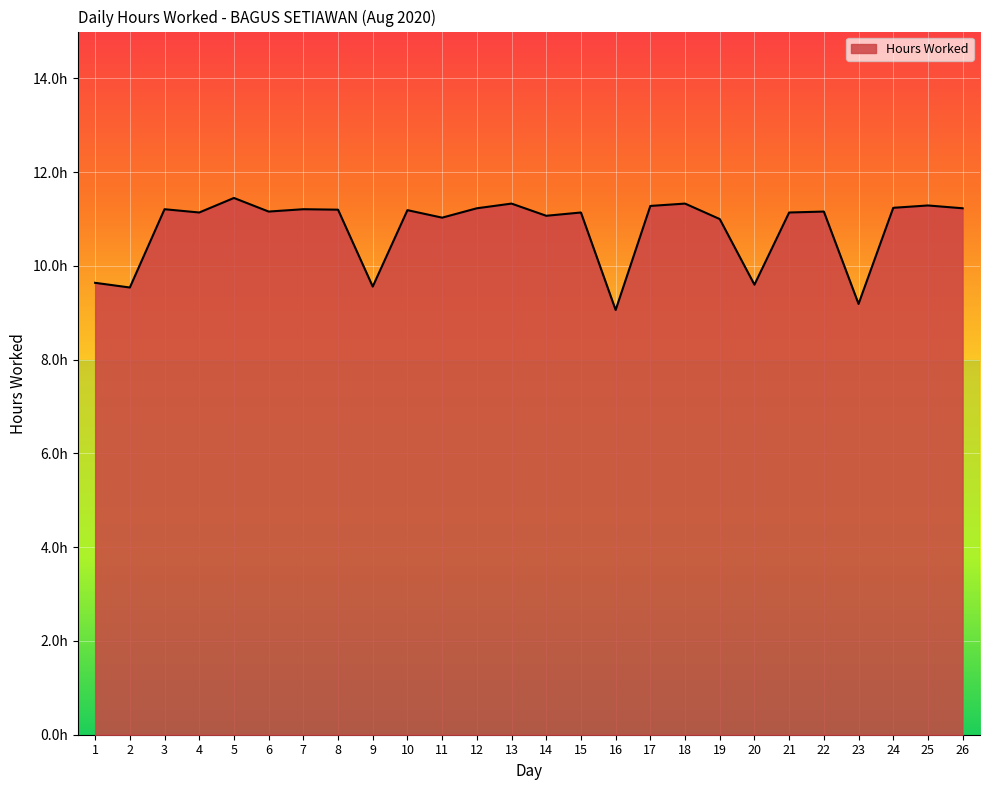

List the labels in order of value, smallest first.

16, 23, 2, 9, 20, 1, 19, 11, 14, 4, 15, 21, 6, 22, 10, 8, 3, 7, 12, 26, 24, 17, 25, 13, 18, 5